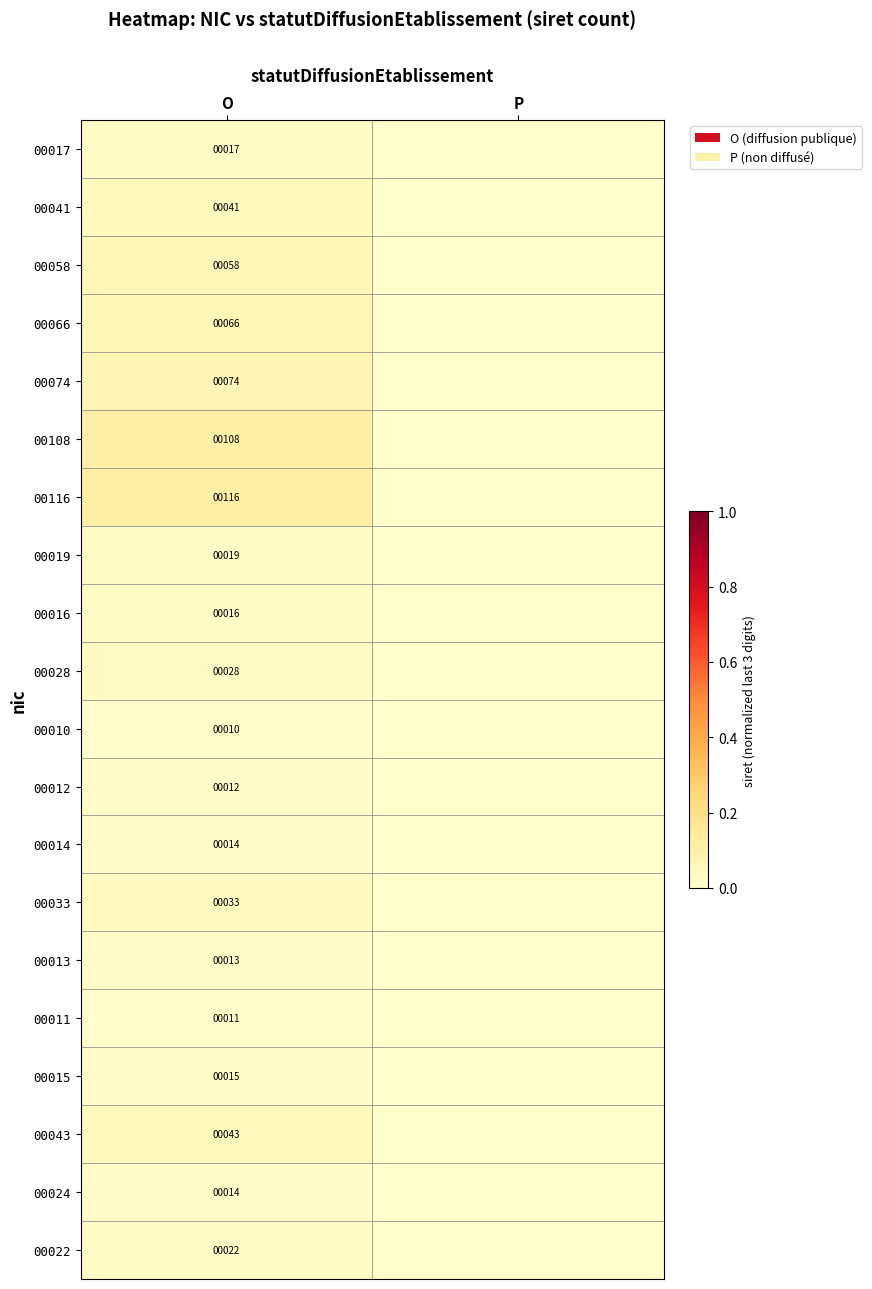

Which category has the highest value across all series?

O